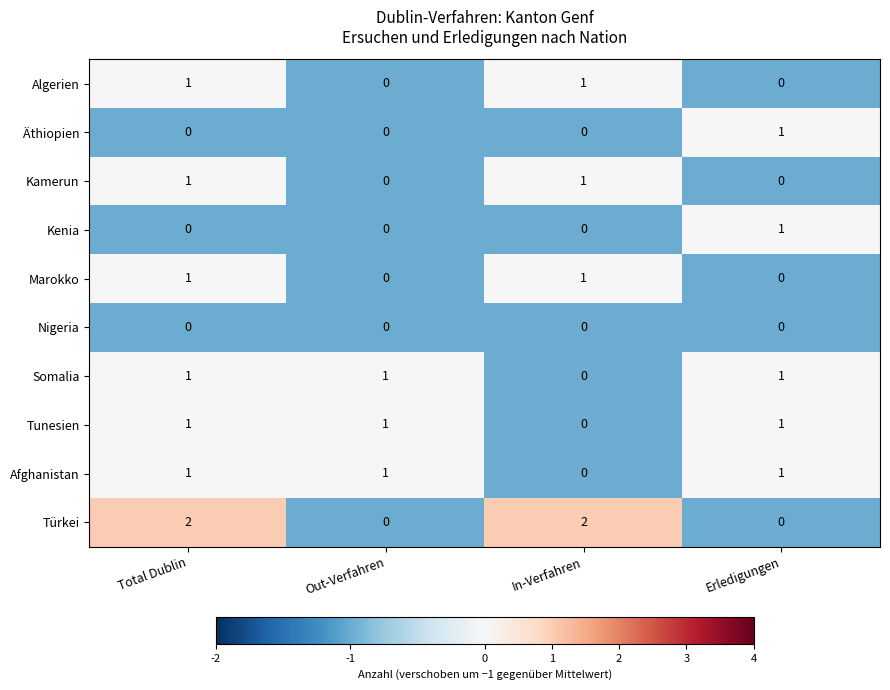

The value of Nigeria at Out-Verfahren is 0. True or false?

True